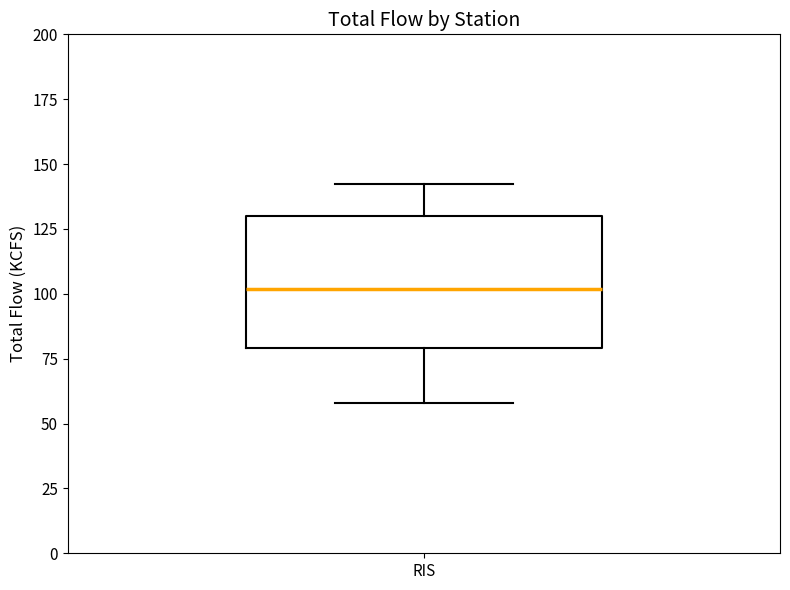

Read this box plot against the y-axis: the position of the median line, the range covered by the box, and the ends of both whiskers. The values are not printed on the chart, so give them approximately, as read against the axis.

median 100, box 80 to 130, whiskers 60 to 140